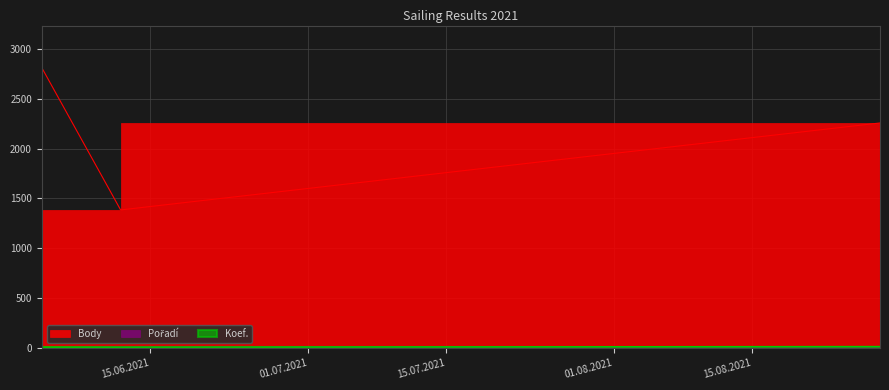

The Koef. series shows 6 at 2021-08-28. True or false?

False